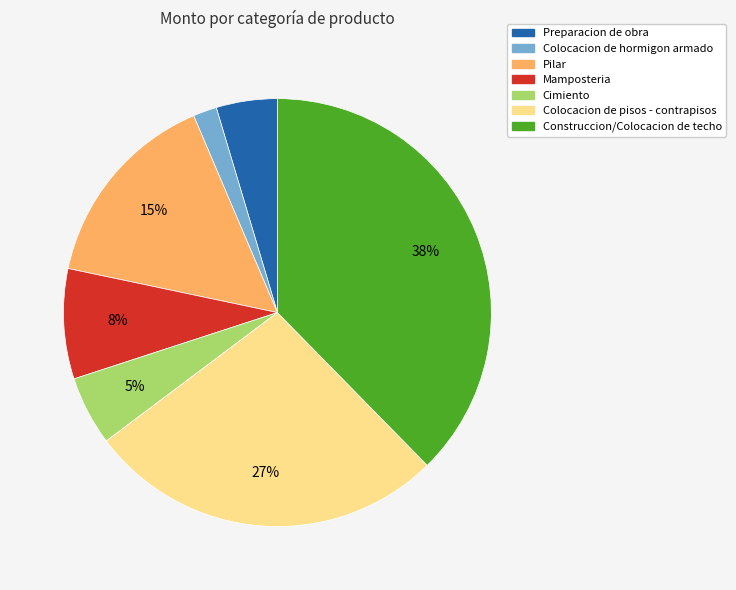

Combined, do Pilar and Colocacion de pisos - contrapisos account for over 50%?

No